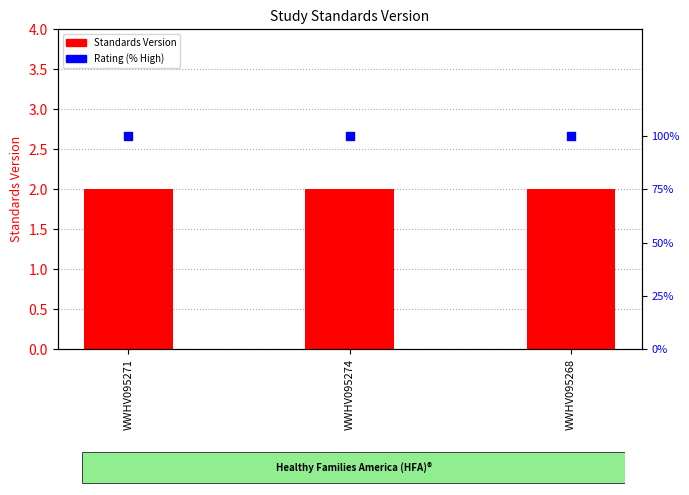

Which series contains the highest Y value?

Rating (% High)